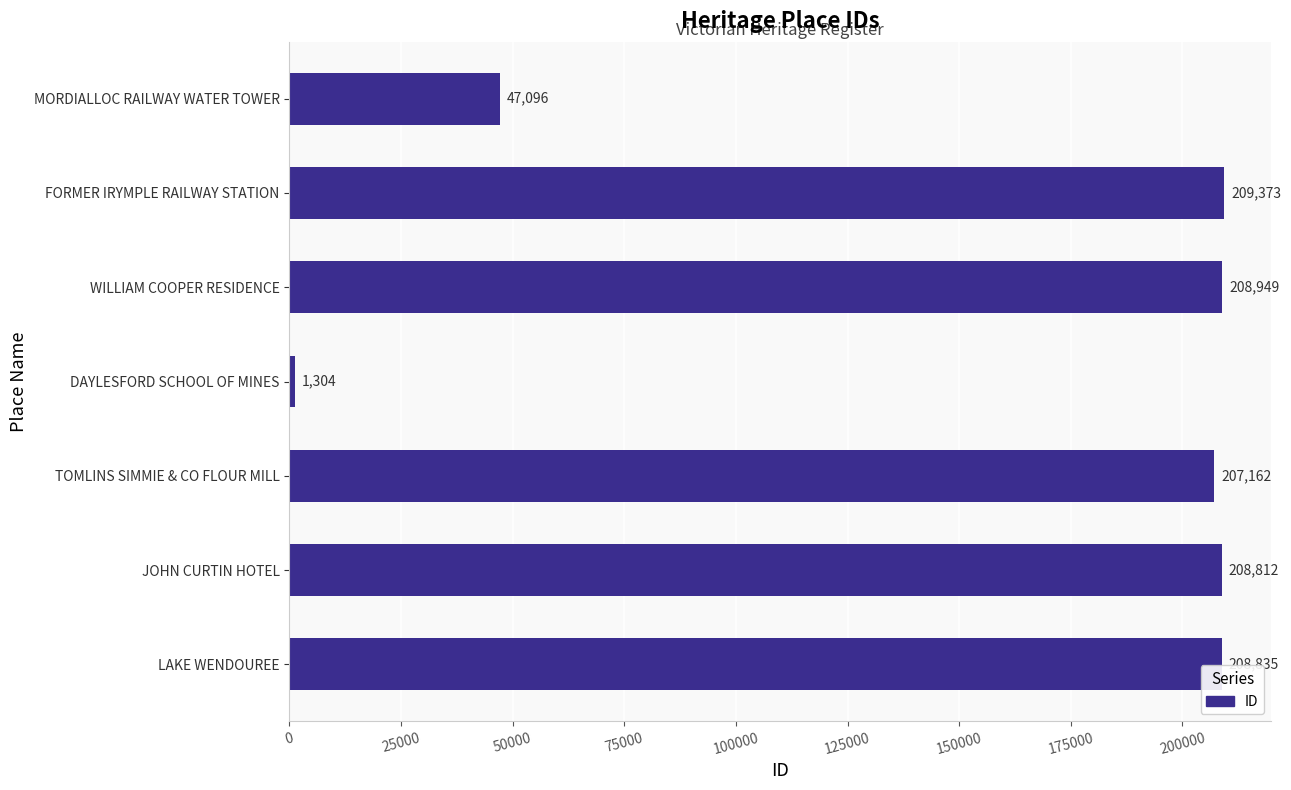

Are the bars horizontal?

Yes